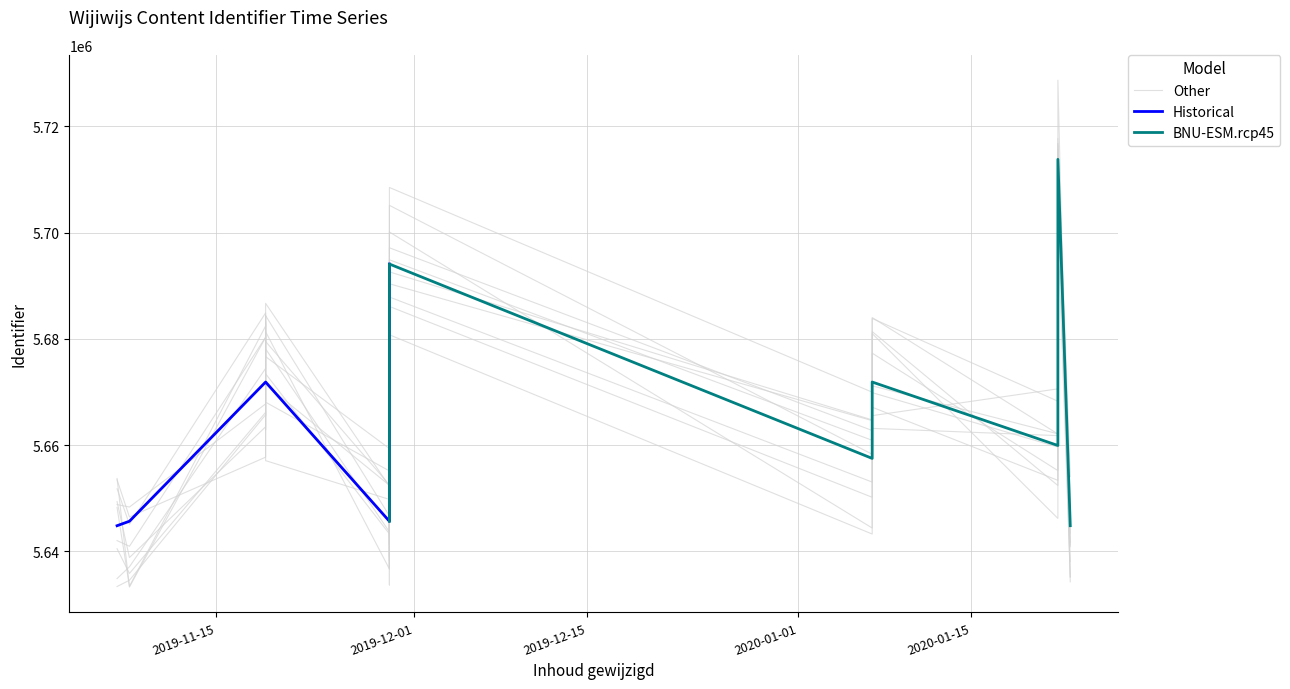

Which category has the lowest value in the Other_B series?

2019-11-07